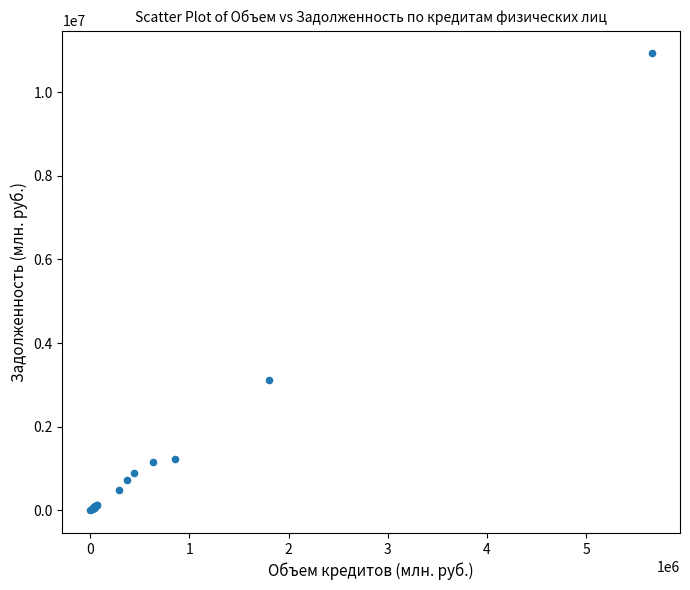

What Y value in the scatter plot is closest to 5465186?

3117173